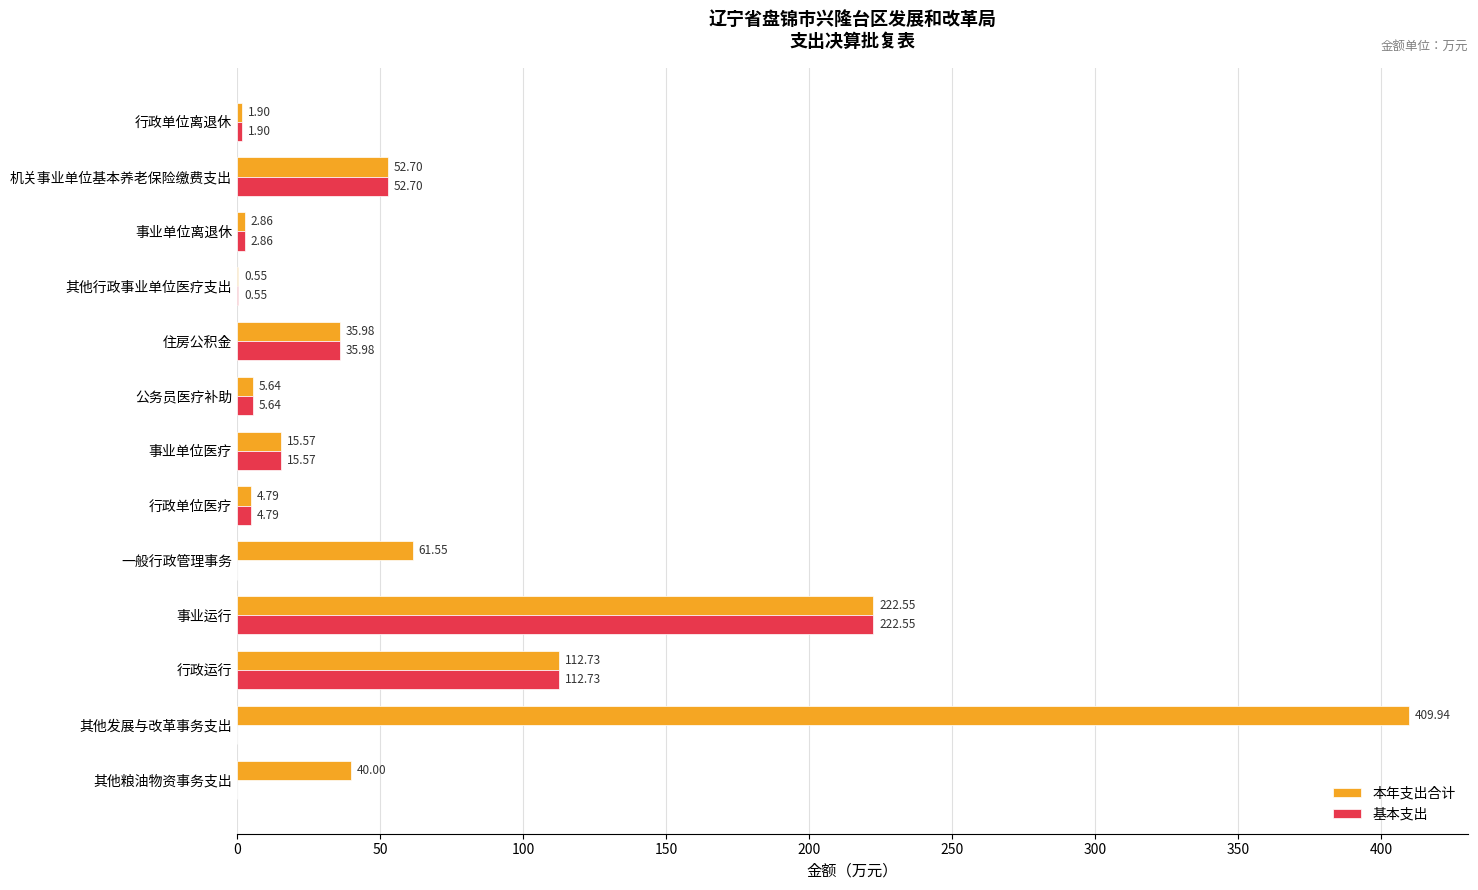

What is the sum of all 基本支出 values?

455.3